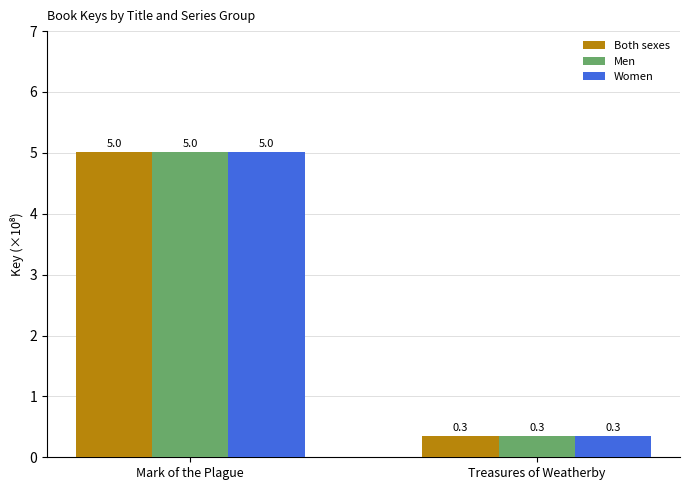

Where does the Both sexes series first go above 5?

Mark of the Plague